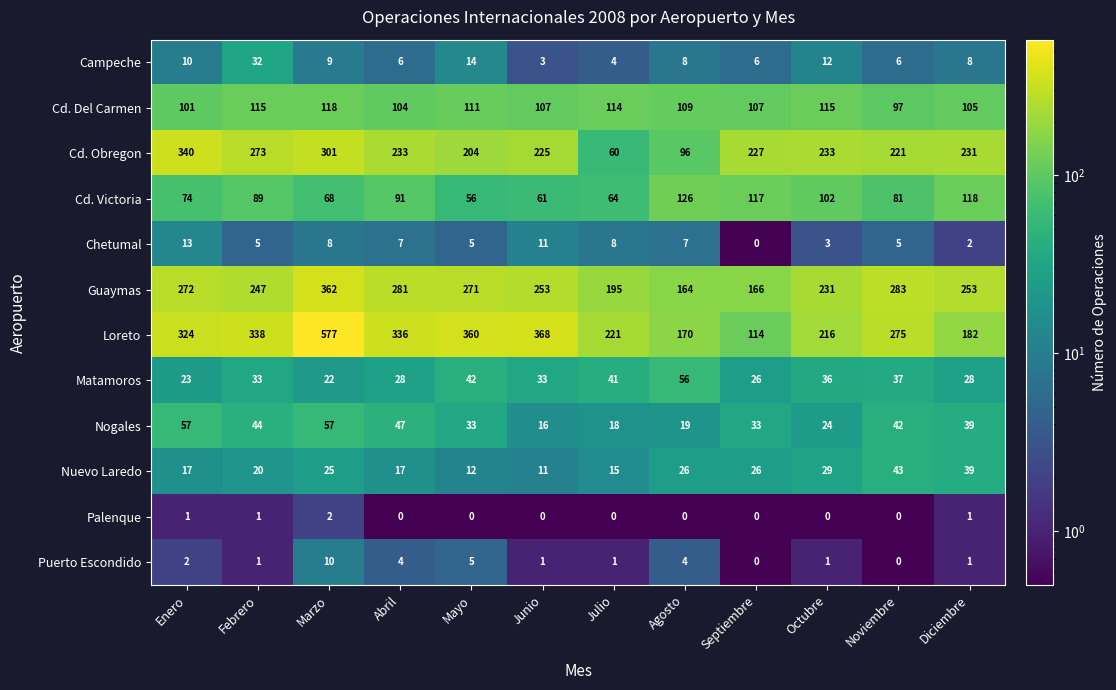

What is the sum of all Chetumal values?

74